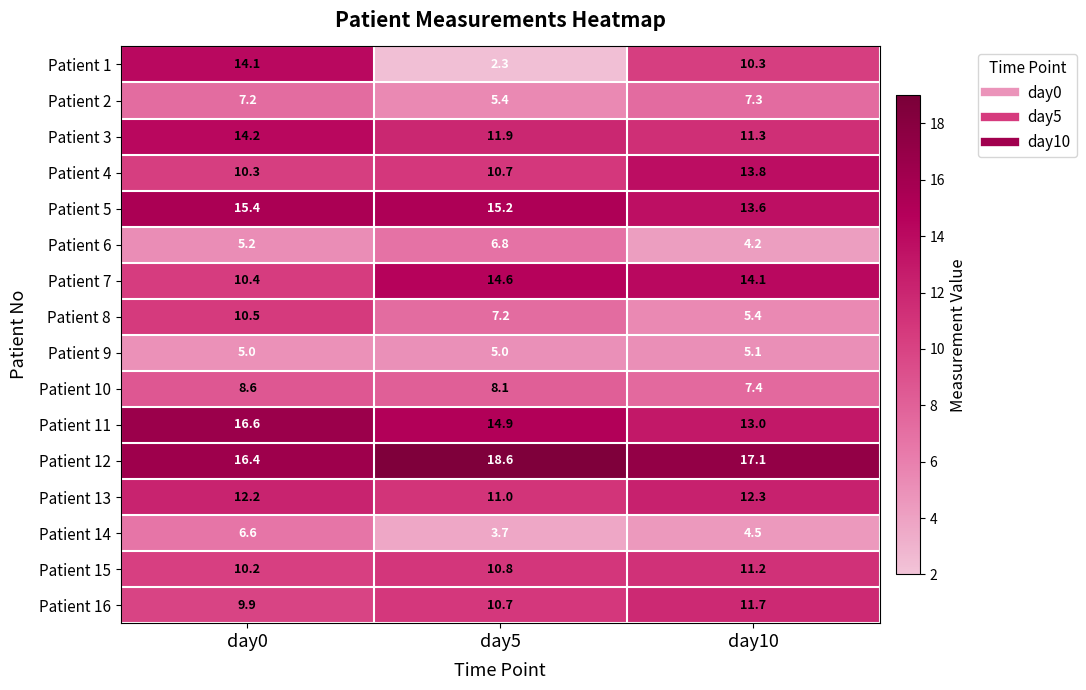

At which label does Patient 12 first exceed 17?

day5